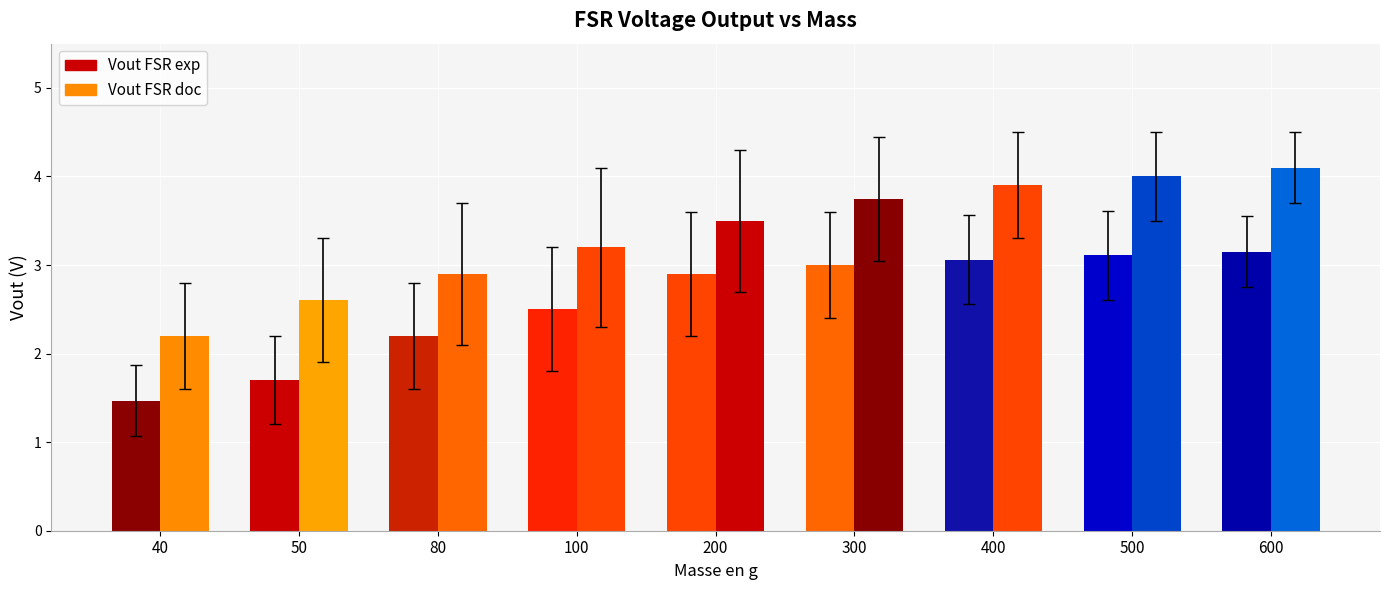

At how many categories does at least one series exceed 1?

9